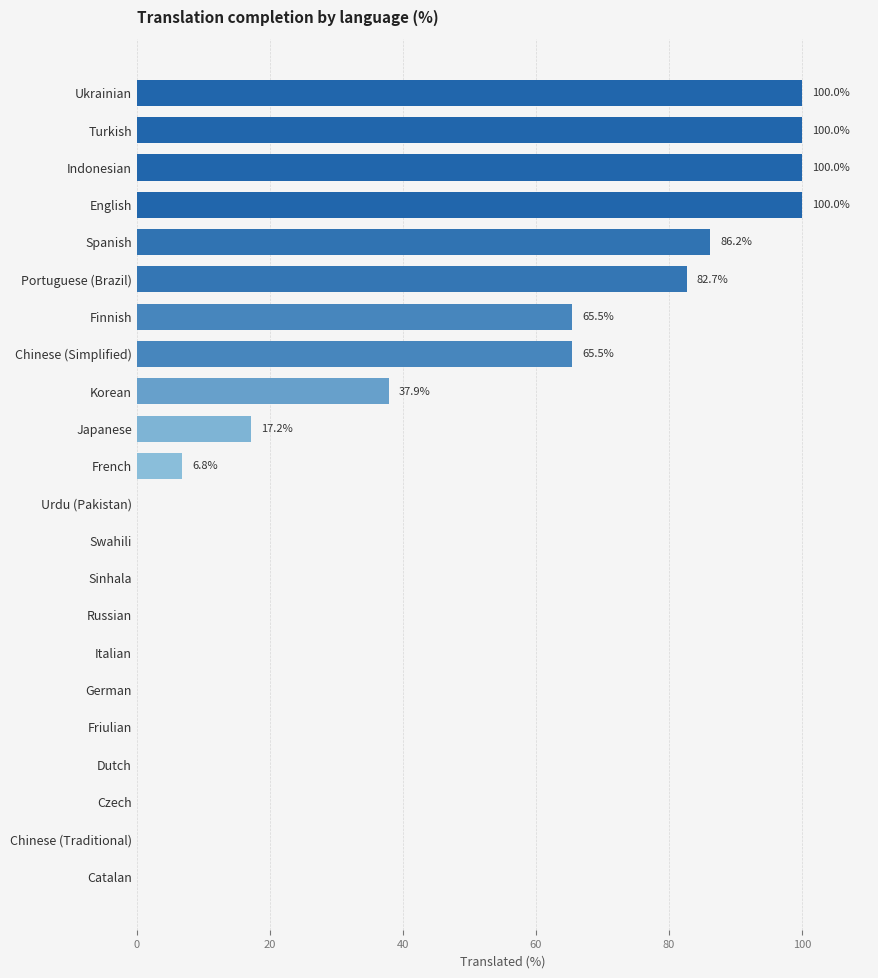

True or false: the data shows 0.0 at German.

True